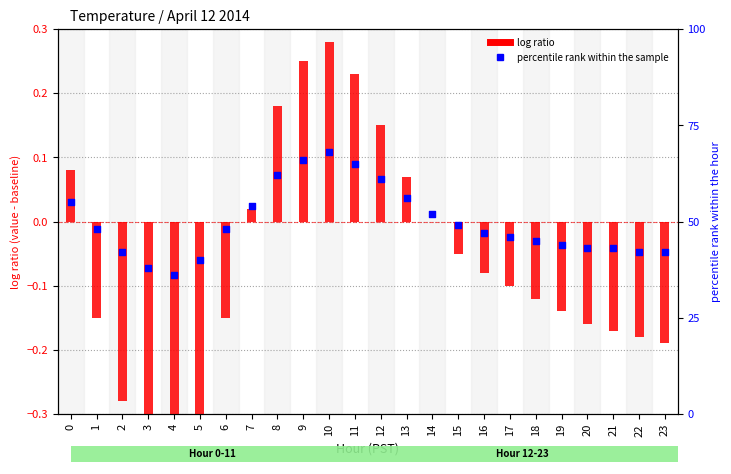

Which series reaches the maximum Y coordinate?

percentile rank within the sample